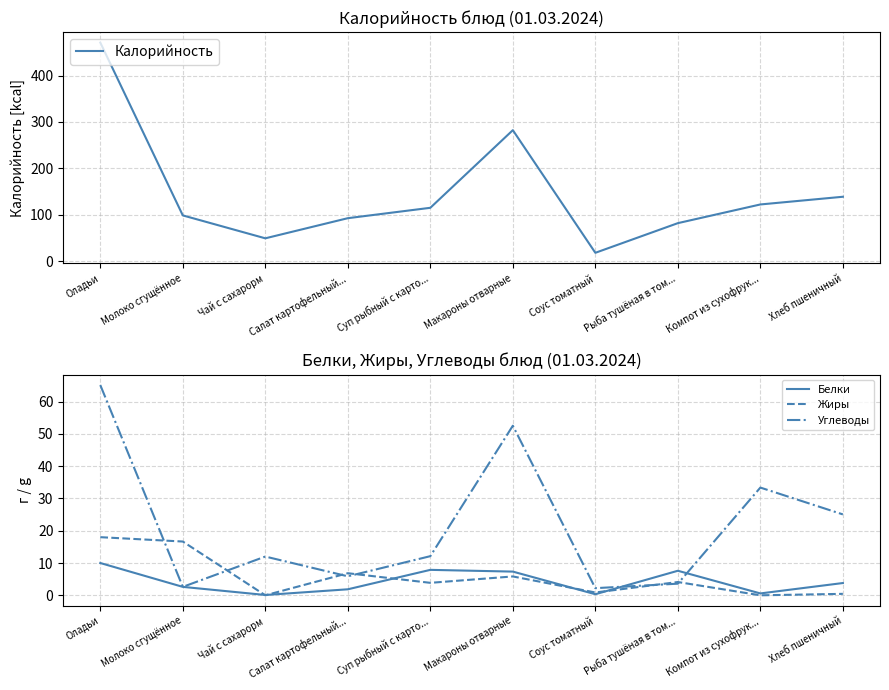

What is the approximate value of Калорийность at Салат картофельный...?

92.4